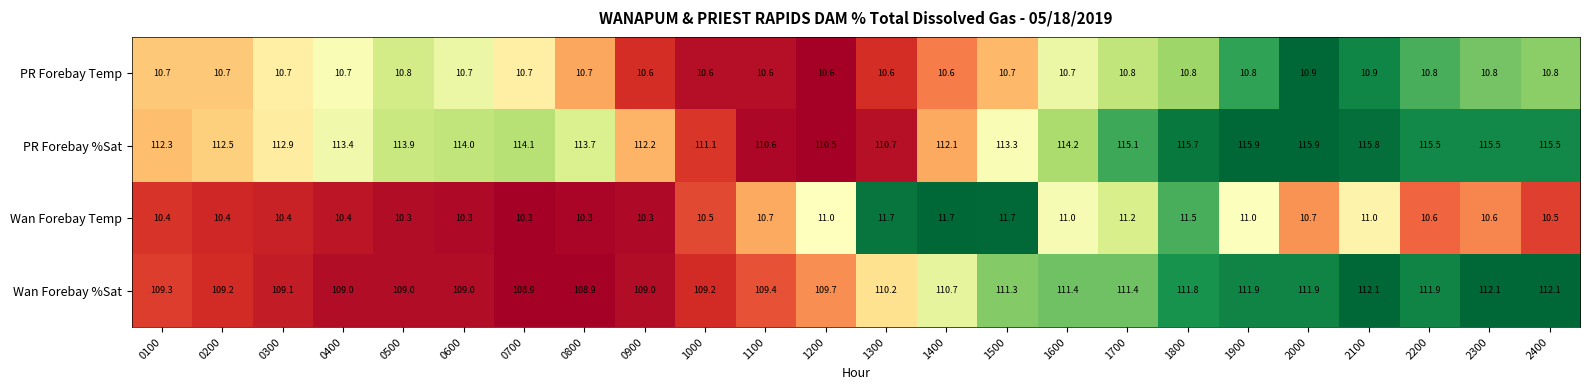

Rank the series at 0900 from lowest to highest value.

Wan Forebay Temp, PR Forebay Temp, Wan Forebay %Sat, PR Forebay %Sat